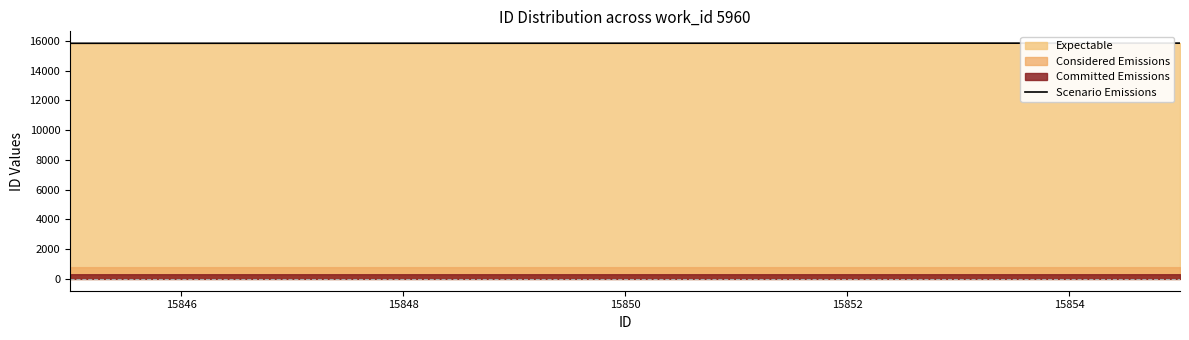

What is the sum of all values?

158497